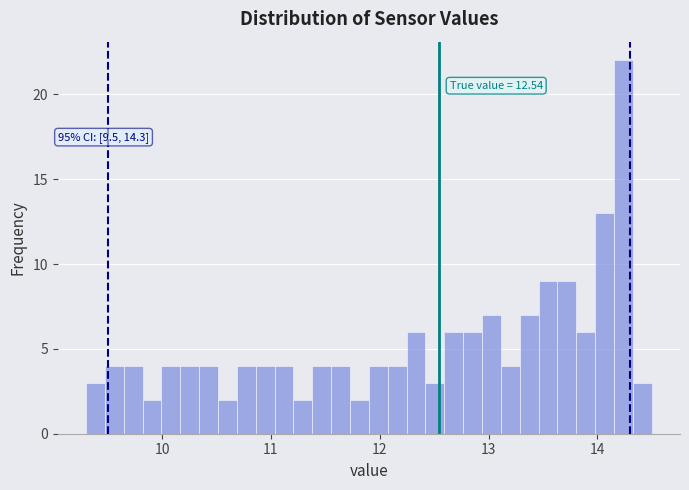

Read against the x-axis, roughly where is the centre of the tallest bar?

14.2